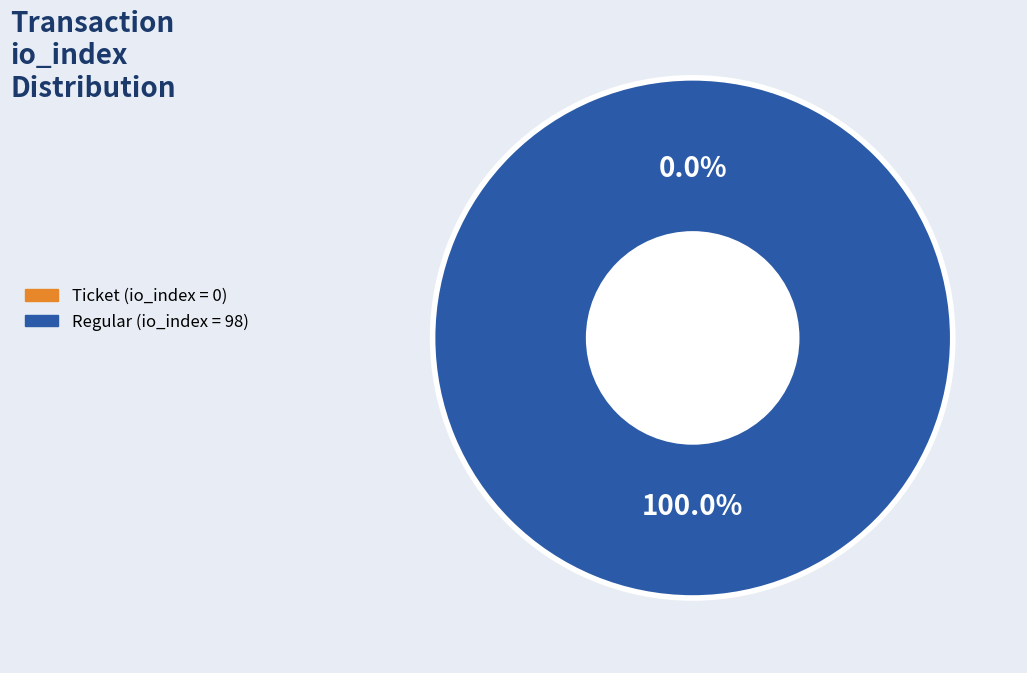

Between Ticket (io_index=0) and Regular (io_index=98), which is larger?

Regular (io_index=98)